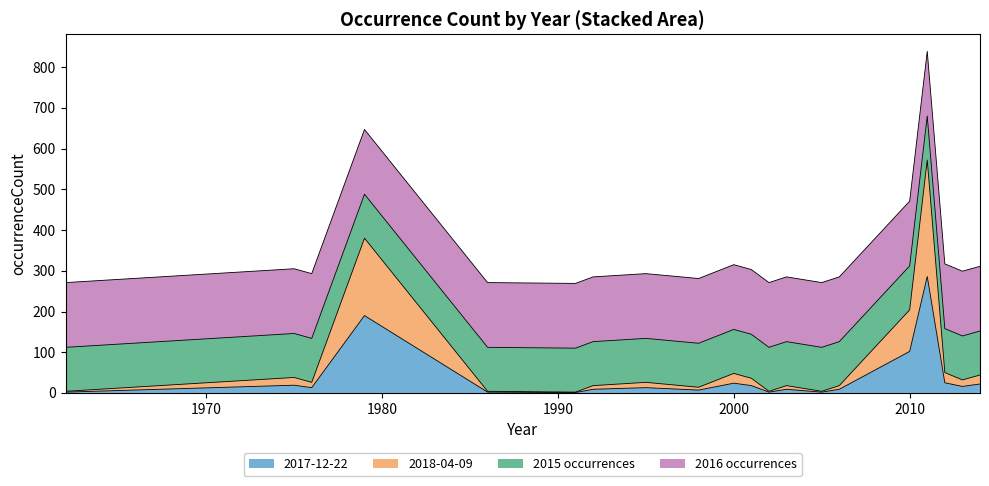

List the labels in order of 2018-04-09 value, largest first.

2011, 1979, 2010, 2012, 2000, 2014, 1975, 2001, 2013, 1976, 1995, 1992, 2003, 2006, 1998, 1962, 1986, 2002, 2005, 1991